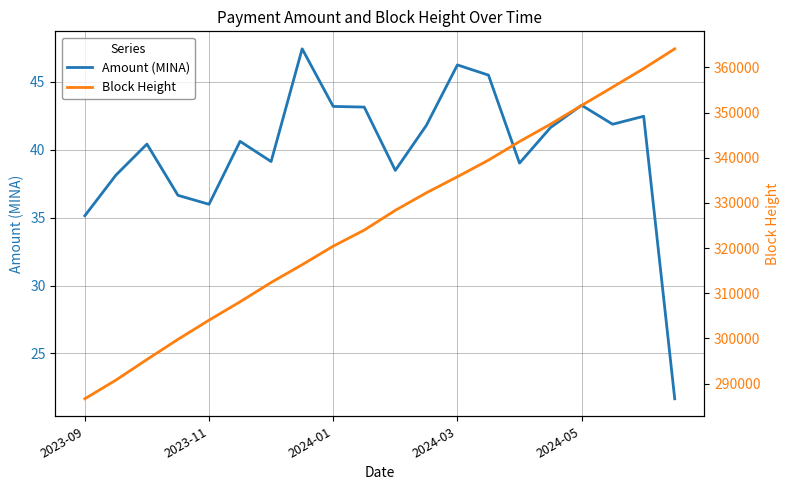

How many data points does each series have?

20